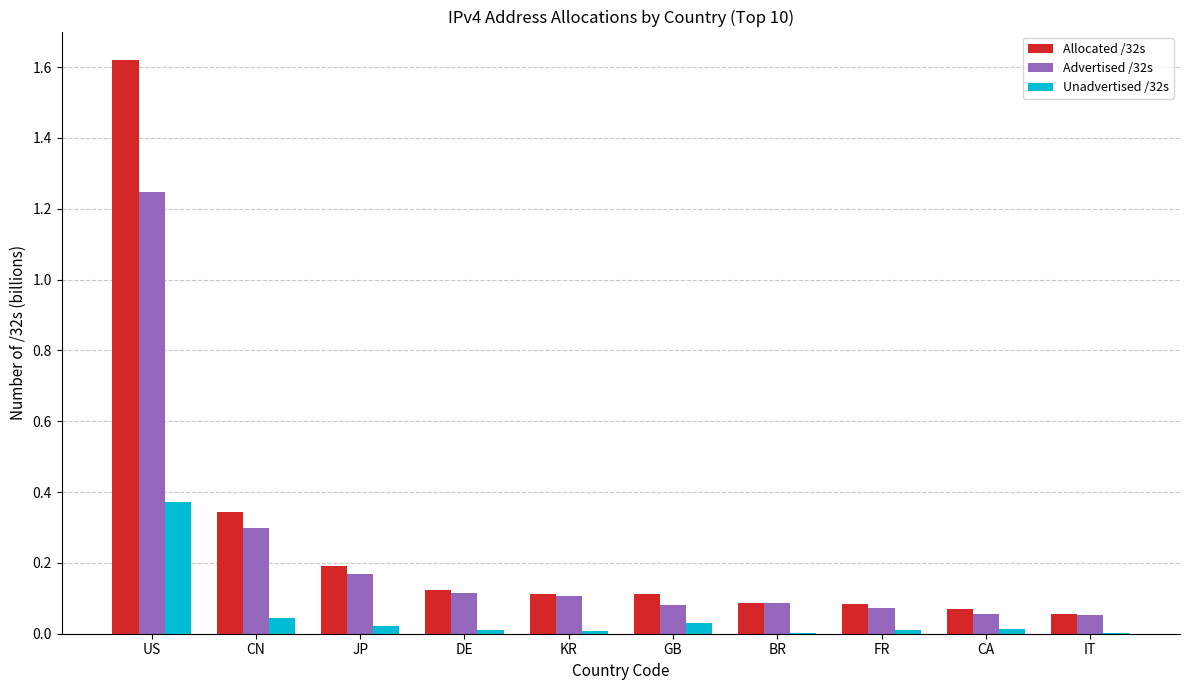

Is it true that Advertised /32s equals 0.1 at DE?

True